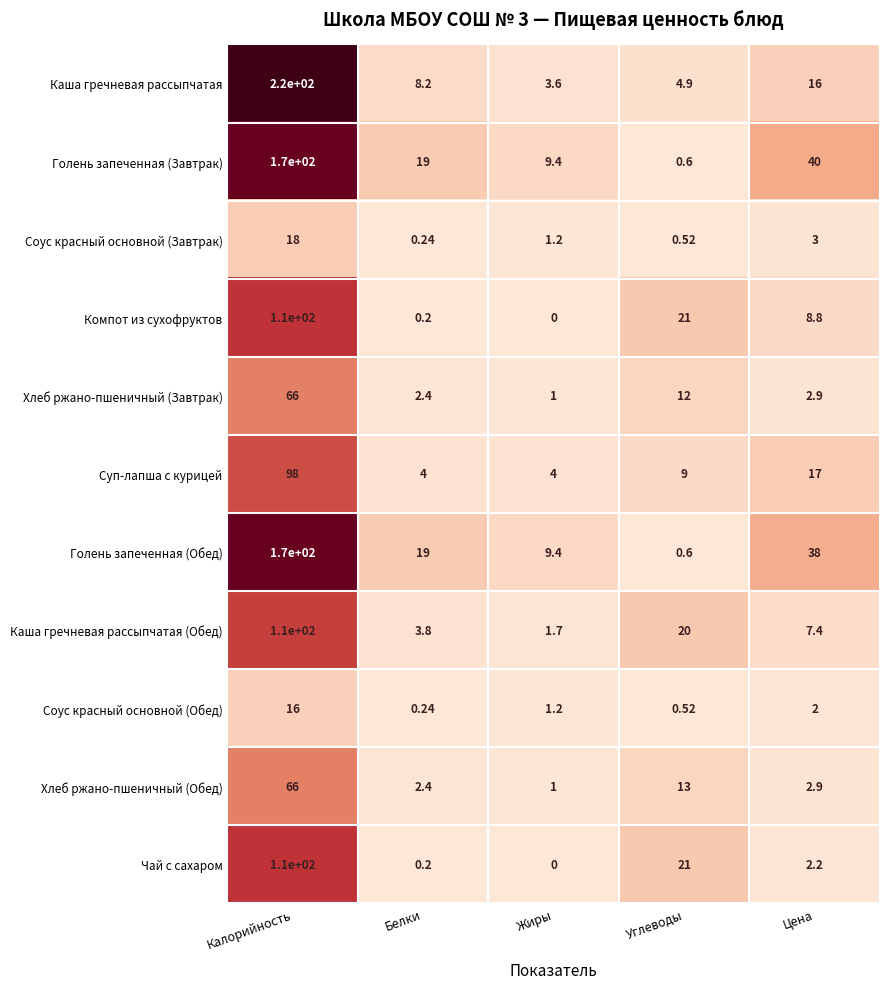

Which series changed the most between Калорийность and Белки?

Каша гречневая рассыпчатая